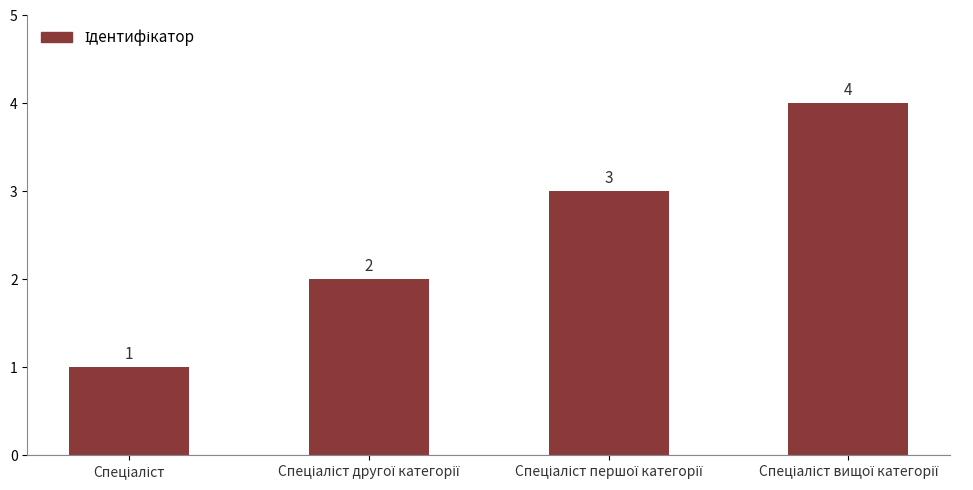

What is the value of the 1st bar from the left?

1